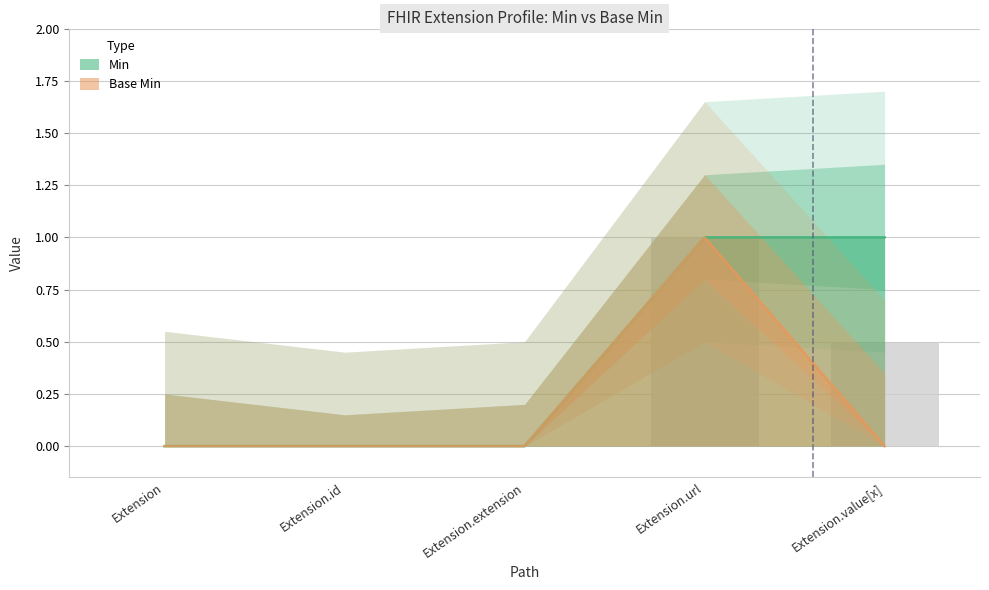

Which series has the largest total across all categories?

Min